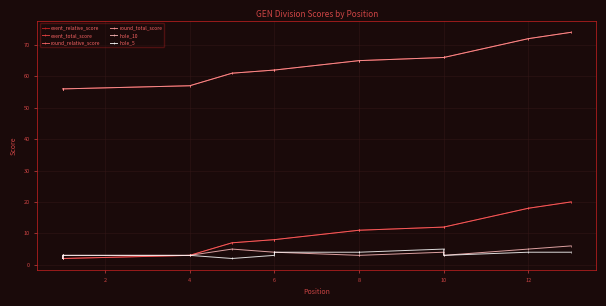

How many lines are shown in the chart?

6